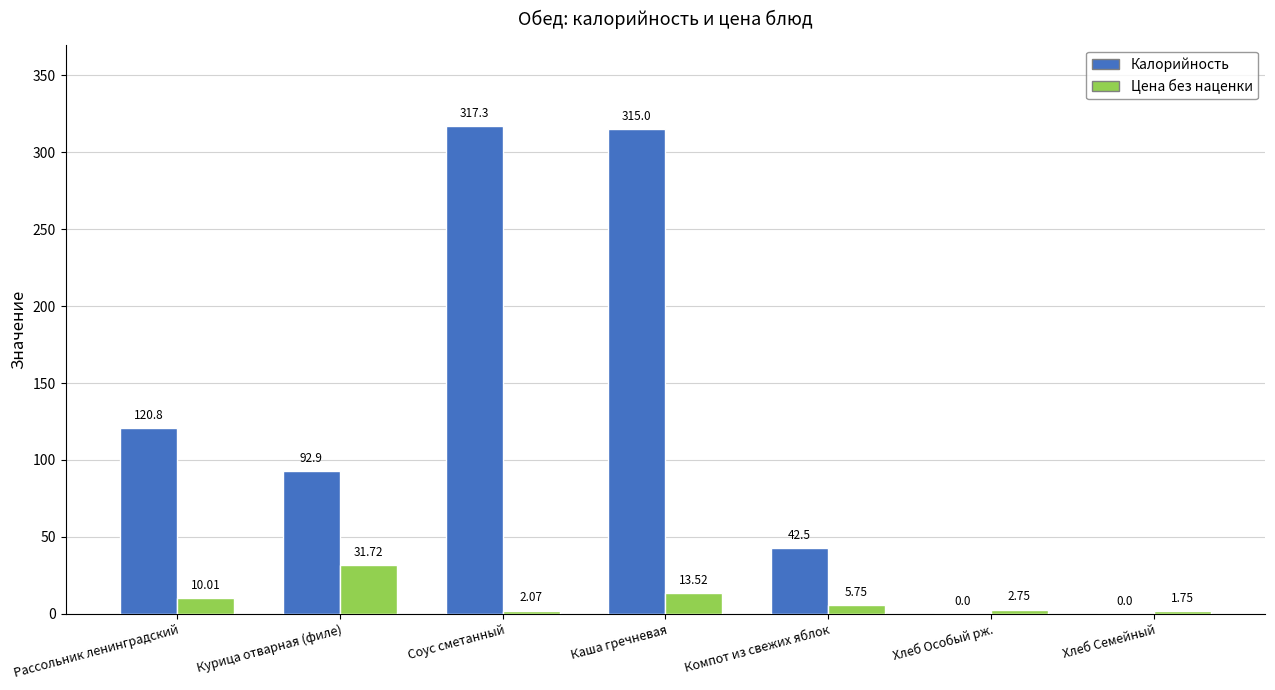

What is the sum of the Цена без наценки values at Хлеб Особый рж. and Рассольник ленинградский?

12.8